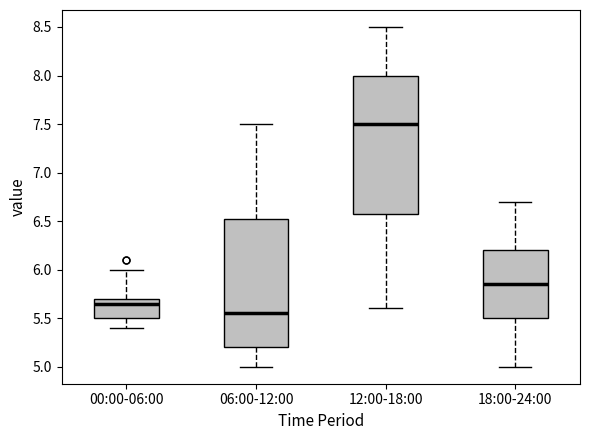

Where does the lower whisker of the box for 18:00-24:00 end on the y-axis? The values are not printed on the chart, so give them approximately, as read against the axis.

5.00